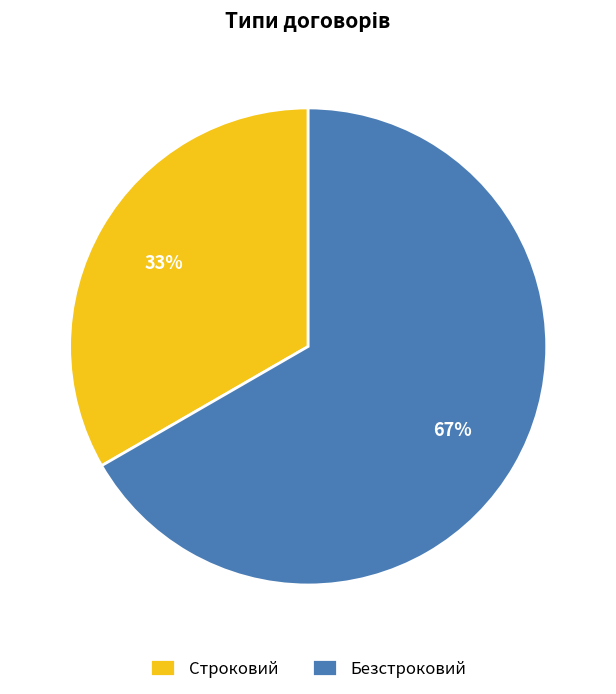

Which slice is the smallest?

Строковий